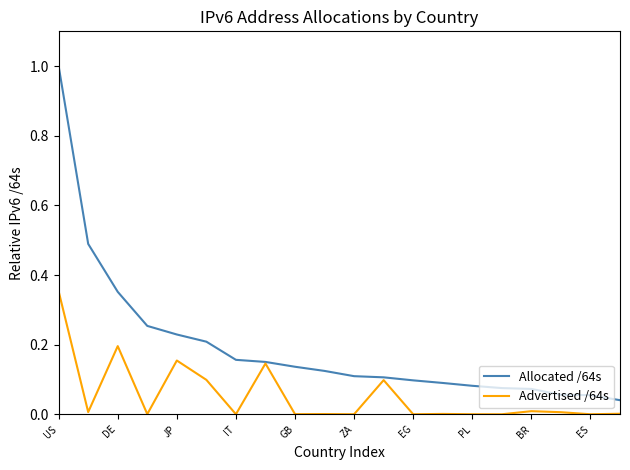

Which series has the widest spread of values?

Allocated /64s